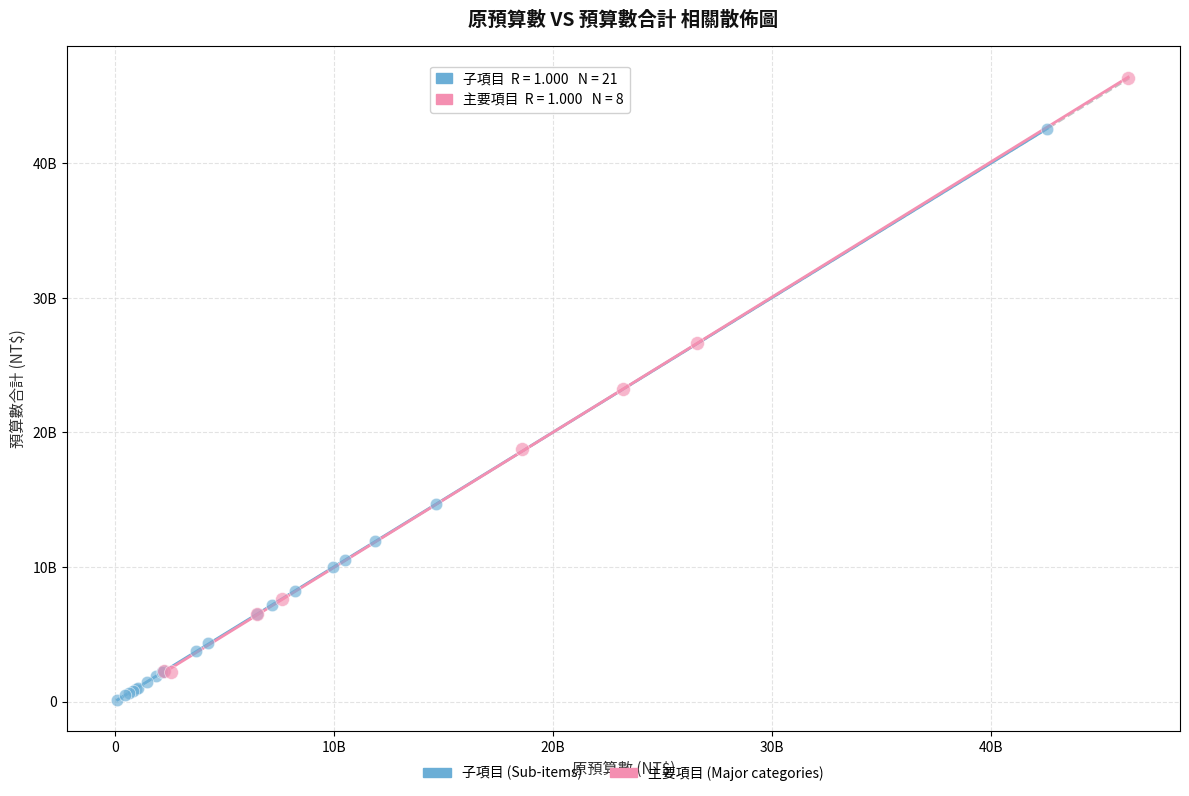

What are all the series names shown in the legend?

子項目 (Sub-items), 主要項目 (Major categories)